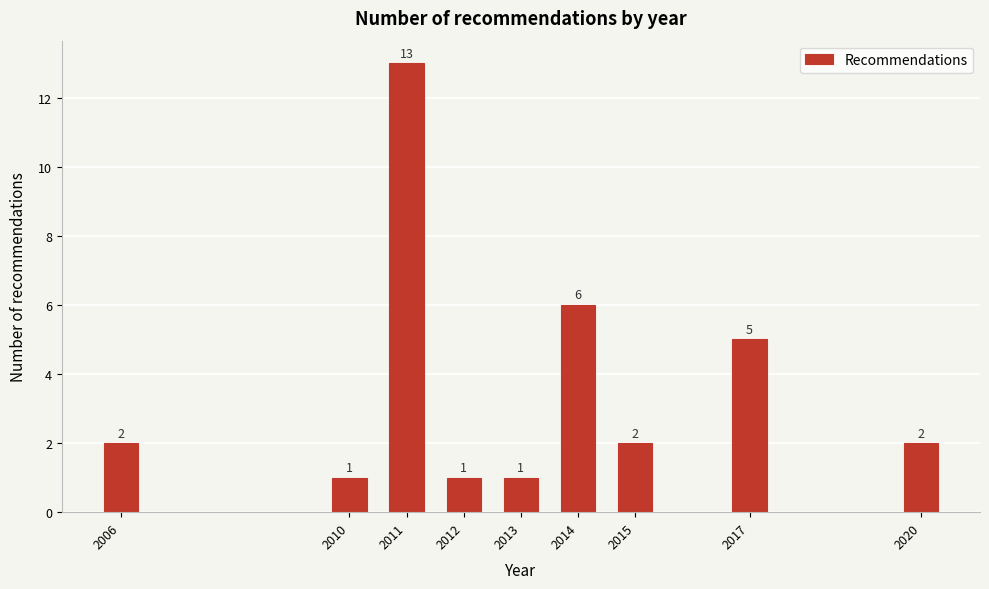

Reading left to right, transcribe all the data shown in this chart.

2006=2	2010=1	2011=13	2012=1	2013=1	2014=6	2015=2	2017=5	2020=2